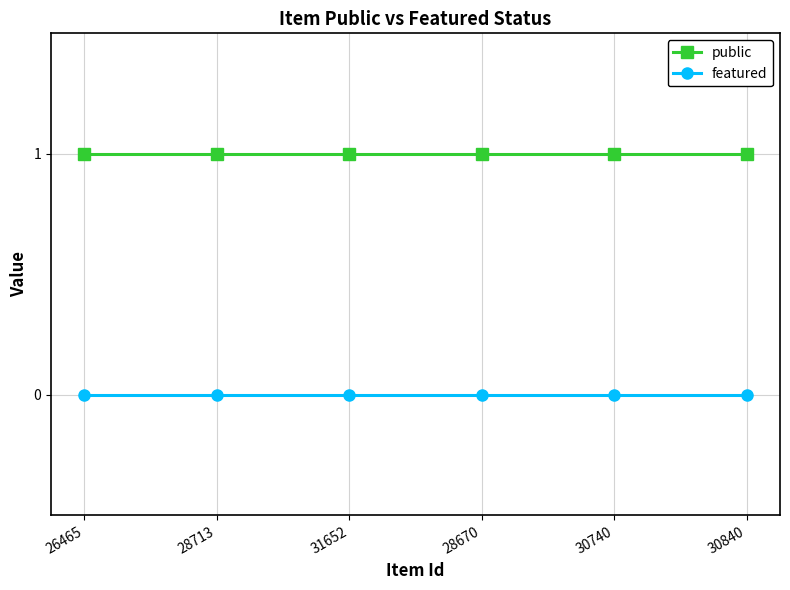

Rank the series at 31652 from highest to lowest value.

public, featured